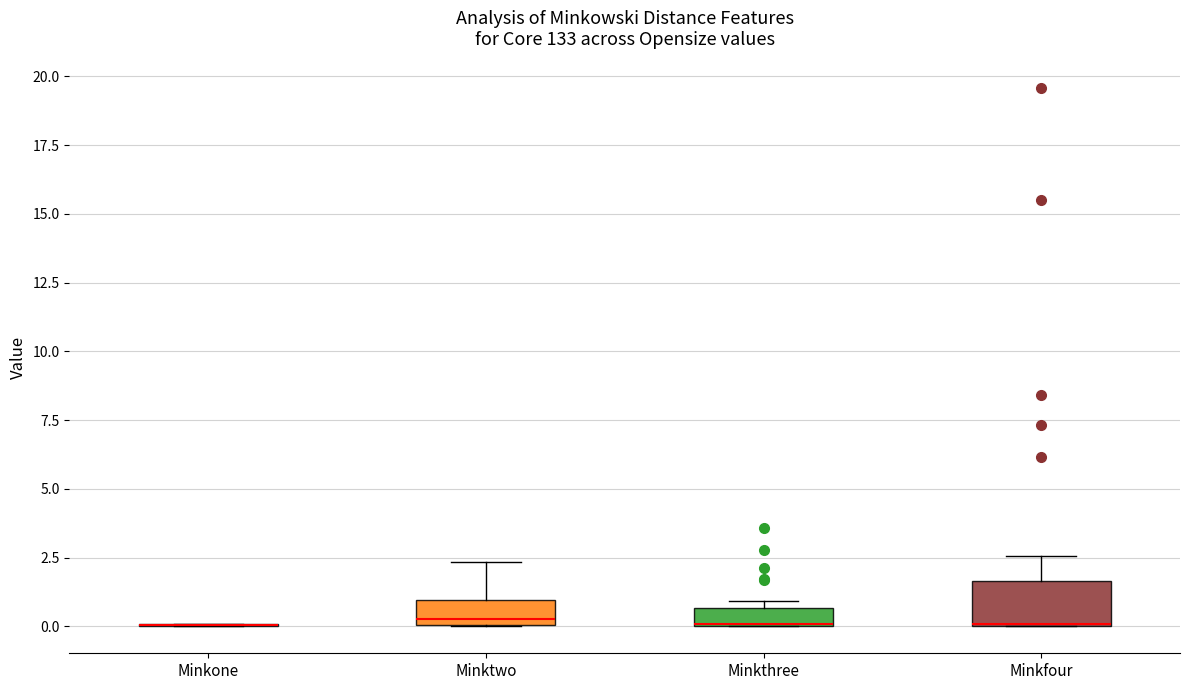

Comparing the boxes themselves (not the whiskers), which one is the tallest?

Minkfour